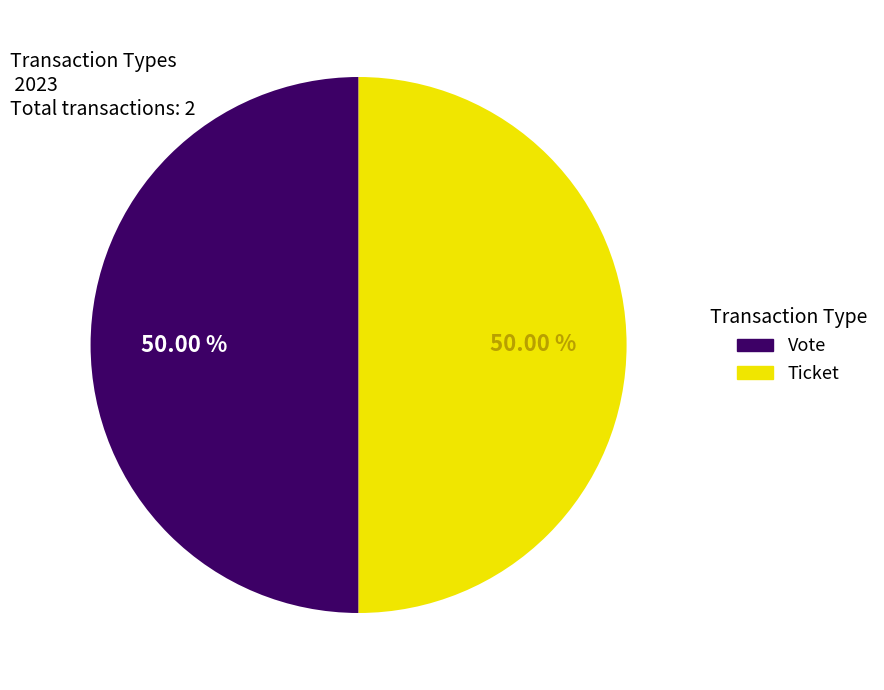

What is the ratio of the value at Ticket to the value at Vote?

1.0